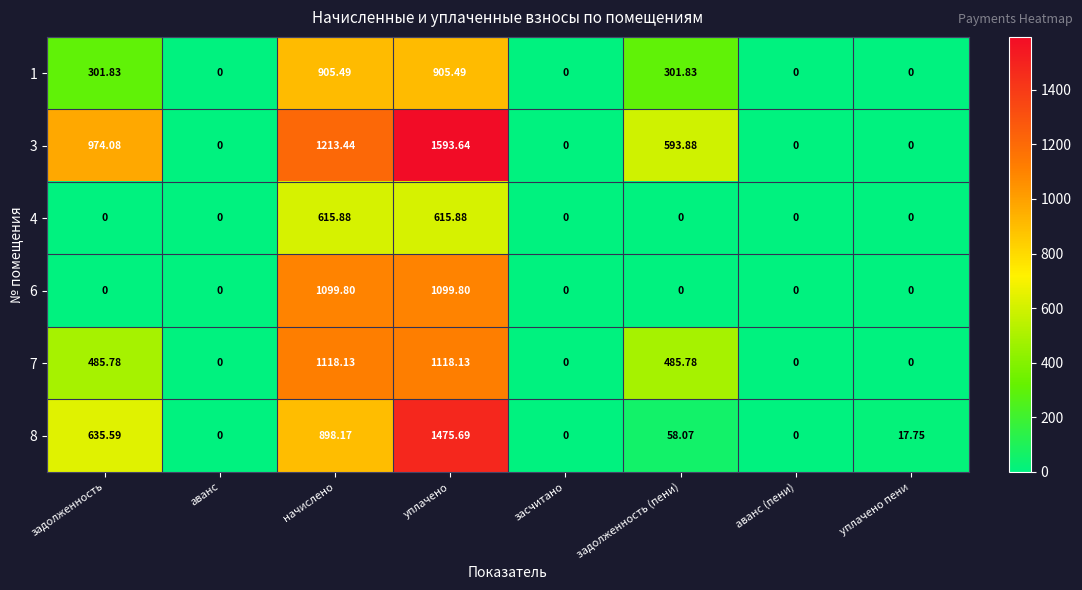

What is the difference between the highest and lowest values at задолженность?

974.1